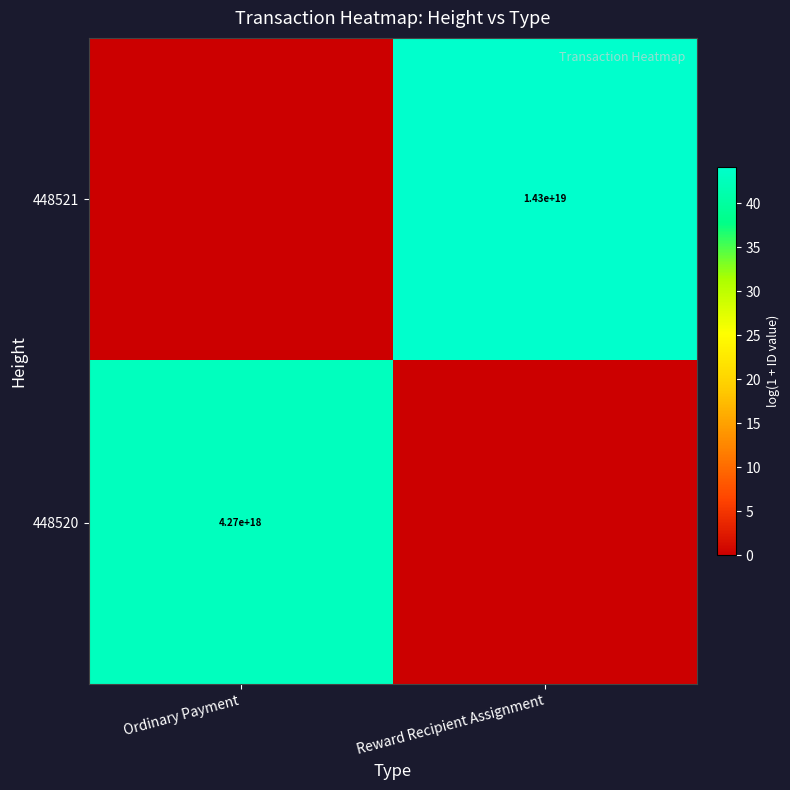

Is the value of 448520 at Ordinary Payment greater than the value of 448521 at Reward Recipient Assignment?

No